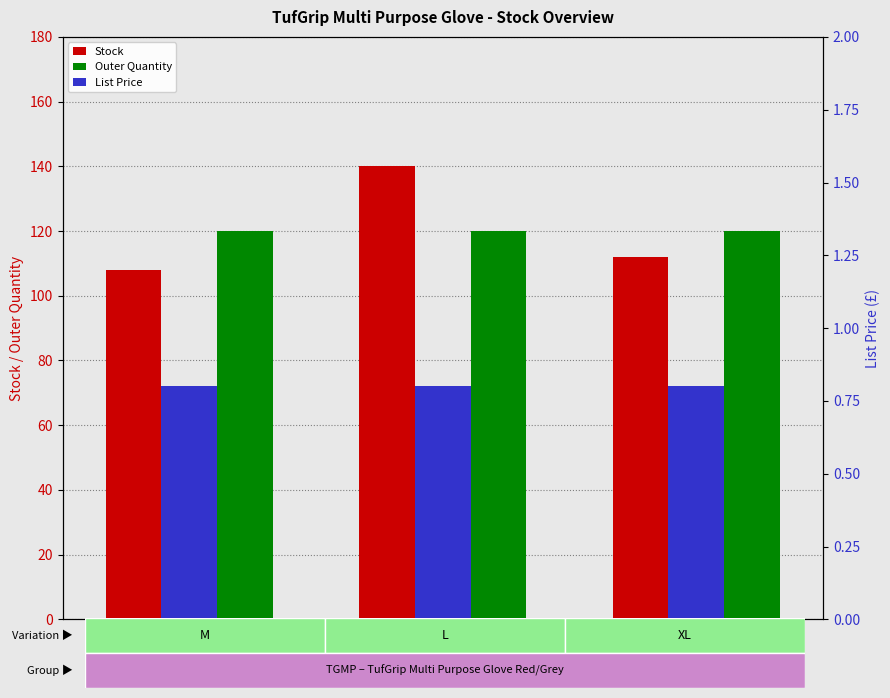

Which category has the highest value across all series?

TGMP-09